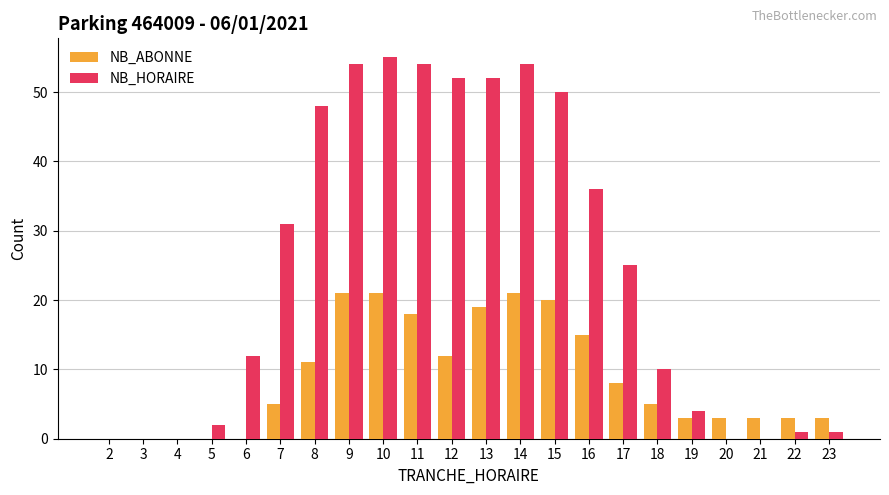

Count the number of data series in this chart.

2